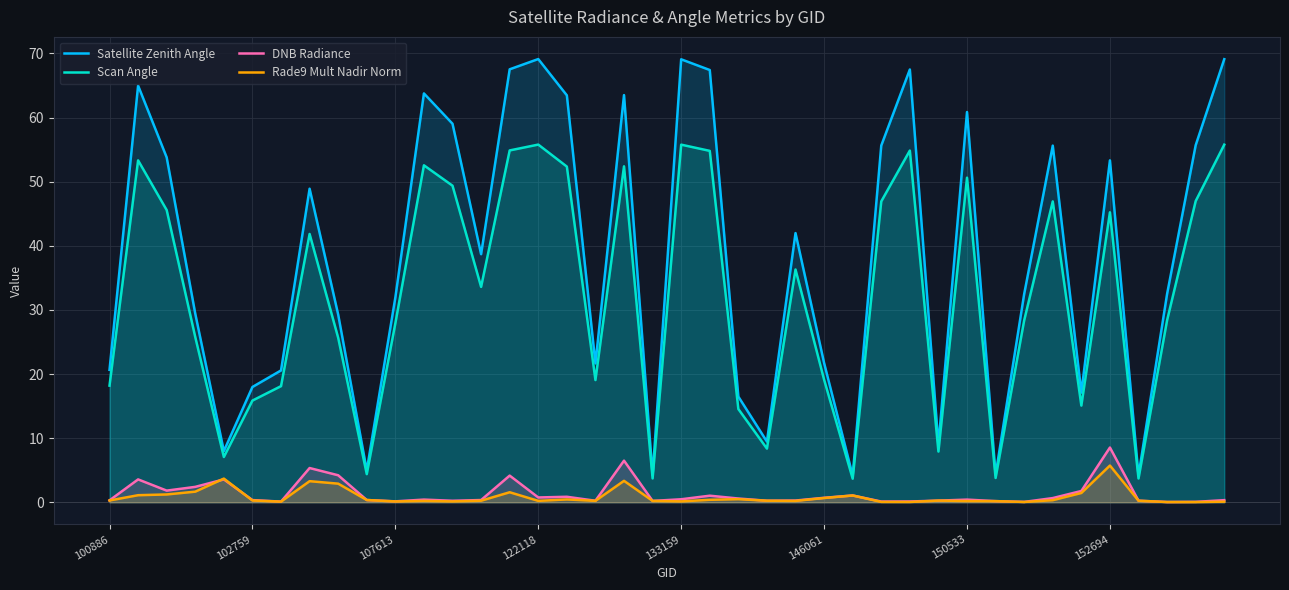

Reading right to left, extract all data points from this chart.

Satellite Zenith Angle: 69.1	55.7	32.5	4.2	53.3	17.1	55.6	32.5	4.3	60.9	8.9	67.5	55.6	4.2	21.7	42.0	9.5	16.5	67.4	69.1	4.2	63.5	21.7	63.5	69.1	67.5	38.7	59.0	63.8	31.9	5.0	29.3	48.9	20.6	18.0	8.0	29.4	53.8	65.0	20.6
Scan Angle: 55.8	47.0	28.4	3.7	45.2	15.1	46.9	28.4	3.8	50.6	7.9	54.9	46.9	3.7	19.1	36.3	8.4	14.5	54.8	55.8	3.7	52.4	19.1	52.4	55.8	54.9	33.6	49.4	52.5	27.9	4.4	25.6	41.8	18.1	15.9	7.1	25.8	45.6	53.3	18.2
DNB Radiance: 0.3	0.1	0.0	0.2	8.5	1.8	0.7	0.1	0.2	0.4	0.3	0.1	0.1	1.1	0.7	0.3	0.2	0.6	1.0	0.5	0.2	6.5	0.2	0.9	0.8	4.2	0.3	0.2	0.4	0.1	0.4	4.2	5.3	0.1	0.3	3.6	2.4	1.8	3.6	0.3
Rade9 Mult Nadir Norm: 0.1	0.0	0.0	0.2	5.7	1.5	0.3	0.1	0.2	0.2	0.3	0.0	0.1	1.1	0.7	0.2	0.2	0.5	0.4	0.1	0.2	3.3	0.2	0.4	0.2	1.6	0.2	0.1	0.2	0.1	0.4	2.9	3.3	0.1	0.3	3.7	1.7	1.2	1.1	0.3